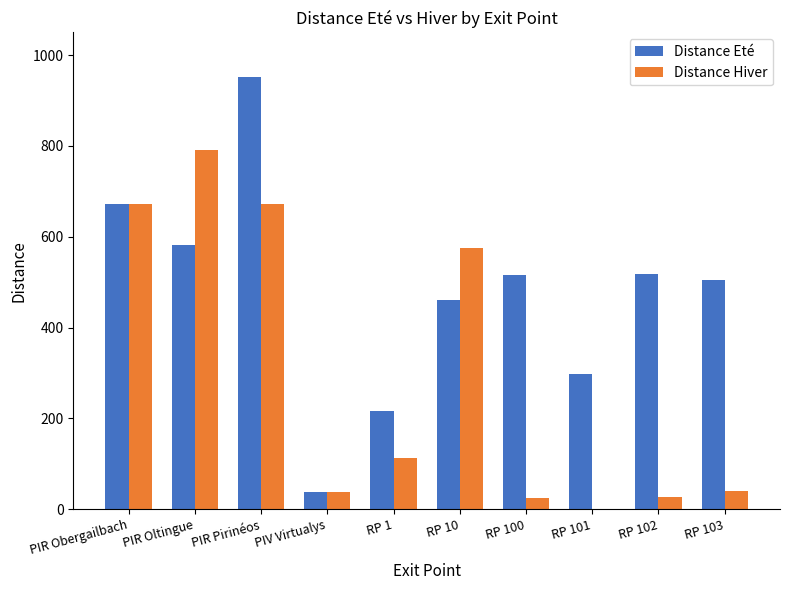

Which series changed the most between PIR Obergailbach and RP 1?

Distance Hiver